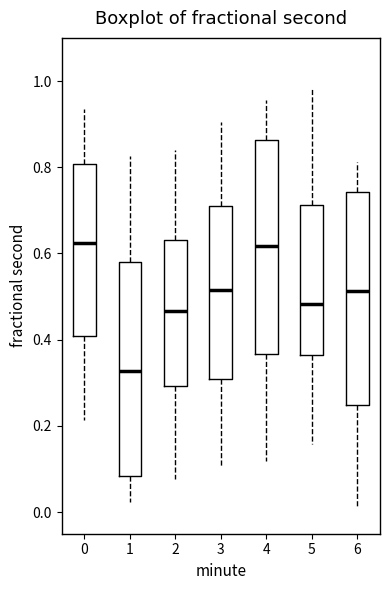

Reading left to right, transcribe this box plot: for each box, give where its median line is, the range the box spans, and where its two whiskers end, as read against the y-axis. The values are not printed on the chart, so give them approximately, as read against the axis.

0: median 0.62, box 0.40 to 0.80, whiskers 0.22 to 0.94
1: median 0.32, box 0.08 to 0.58, whiskers 0.02 to 0.82
2: median 0.46, box 0.30 to 0.64, whiskers 0.08 to 0.84
3: median 0.52, box 0.30 to 0.72, whiskers 0.10 to 0.90
4: median 0.62, box 0.36 to 0.86, whiskers 0.12 to 0.96
5: median 0.48, box 0.36 to 0.72, whiskers 0.16 to 0.98
6: median 0.52, box 0.24 to 0.74, whiskers 0.02 to 0.82